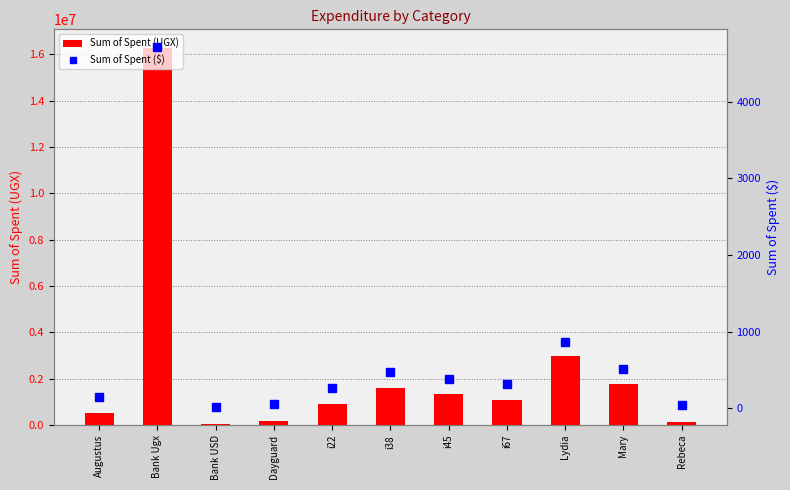

What is the sum of all Sum of Spent ($) values?

7778.6